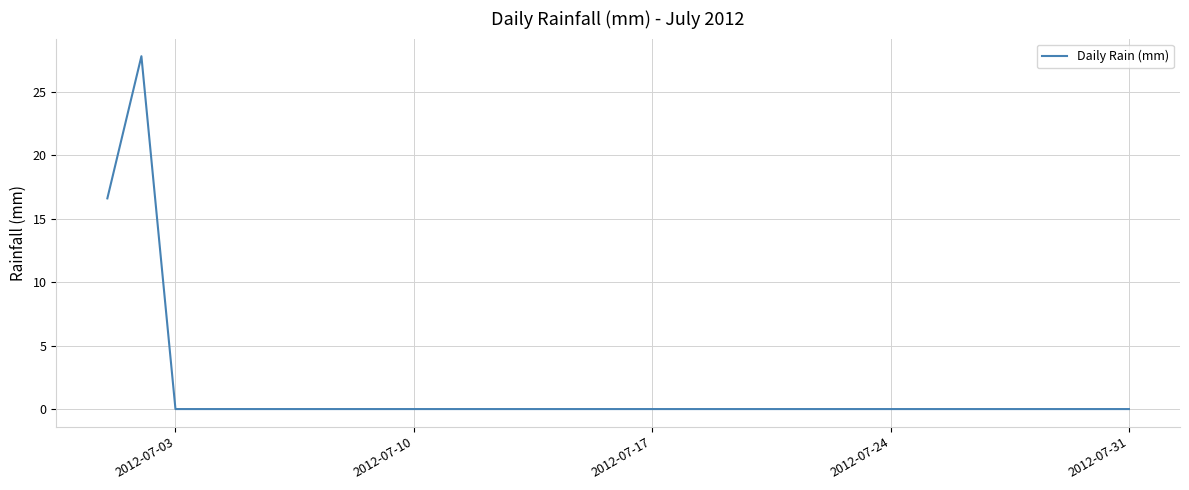

What is the greatest value displayed?

27.8